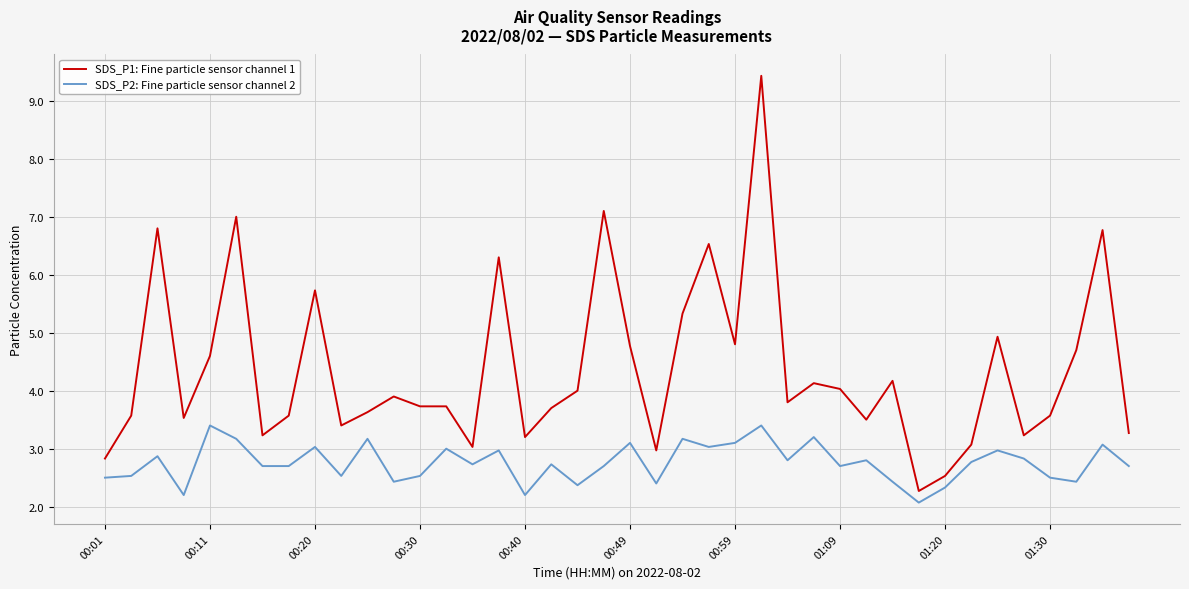

True or false: SDS_P1: Fine particle sensor channel 1 and SDS_P2: Fine particle sensor channel 2 cross at least once.

False